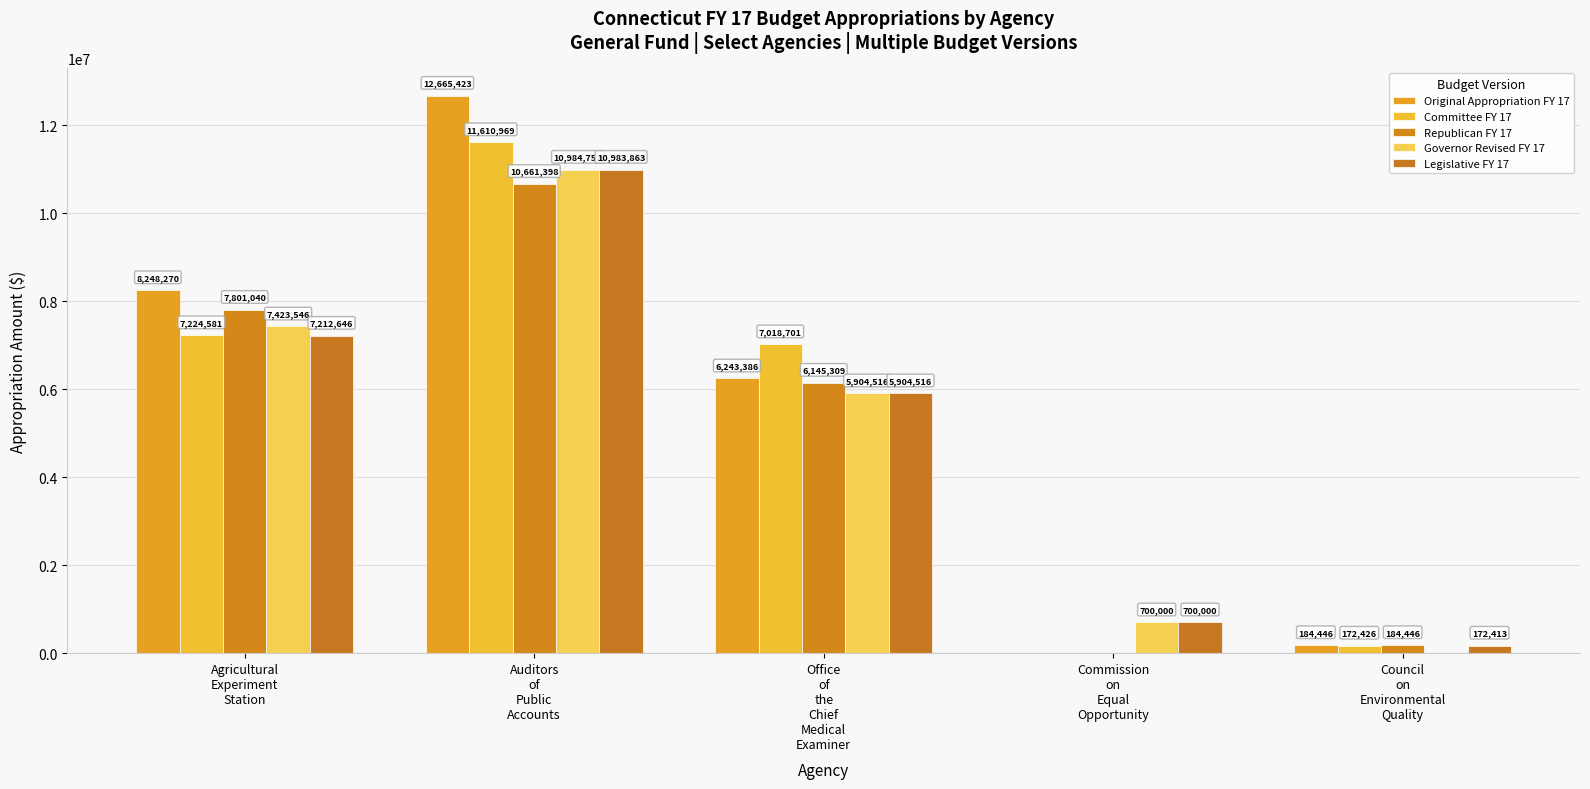

What is the label of the 1st bar from the left?

Agricultural
Experiment
Station